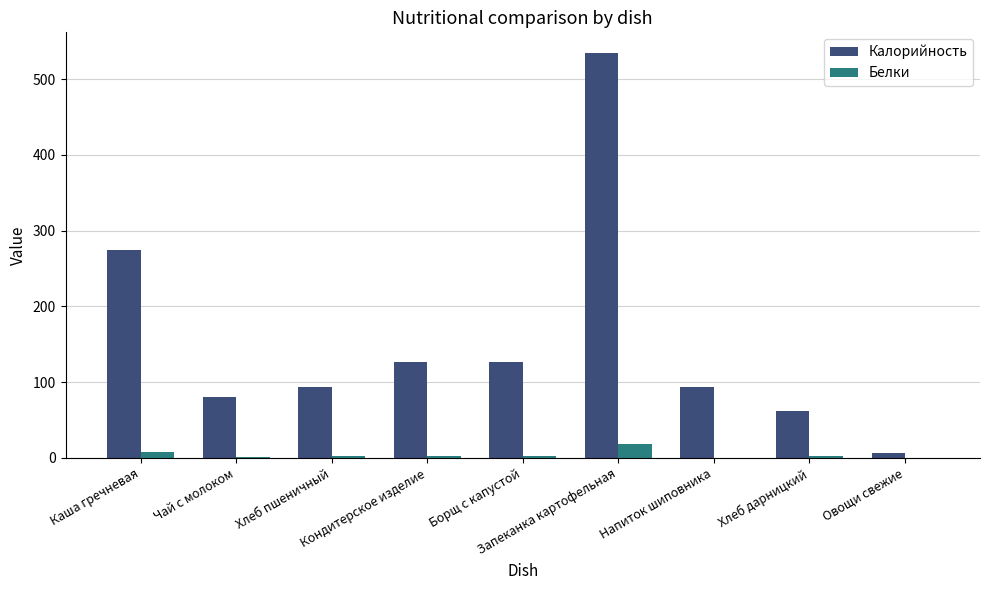

What is the greatest value displayed?

535.0